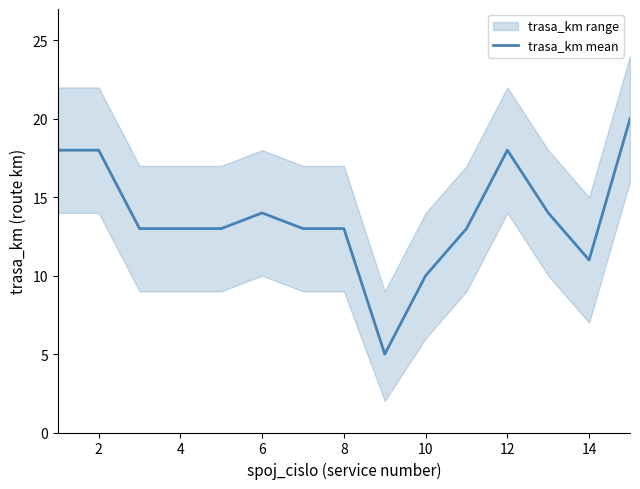

What is the minimum value for trasa_km mean?

5